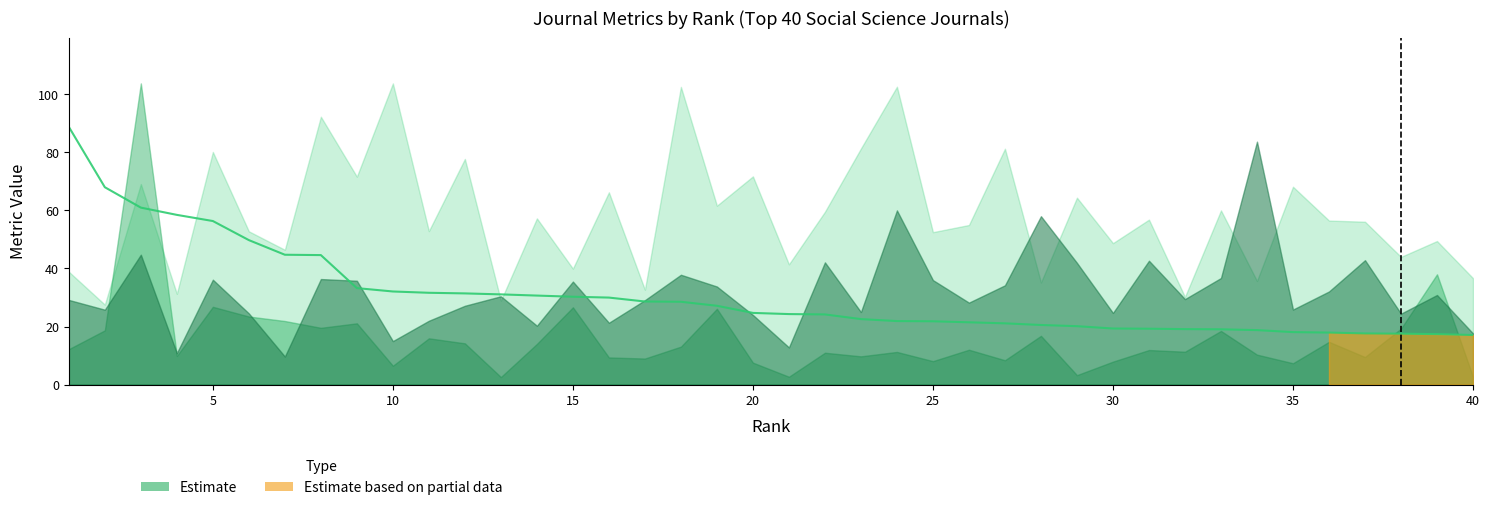

What is the sum of all values?

1230.3